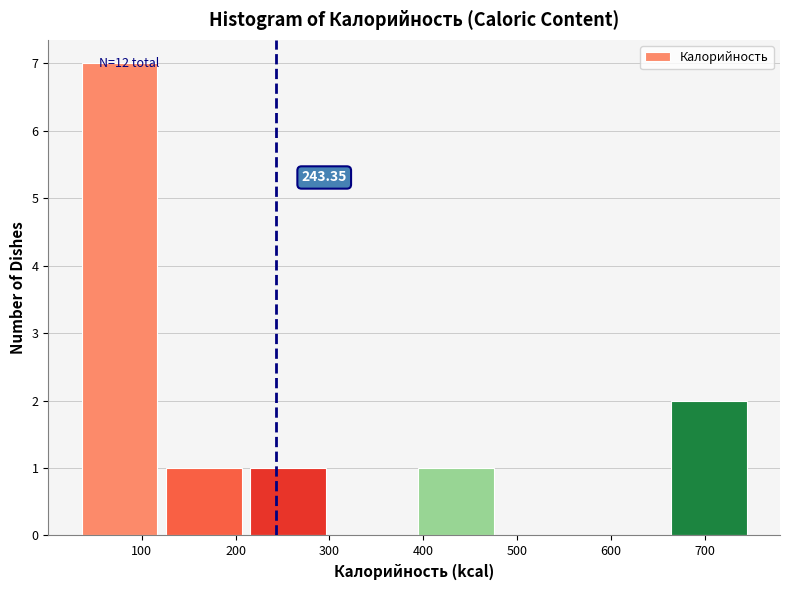

Over which range of the x-axis is the bar tallest?

40 to 130